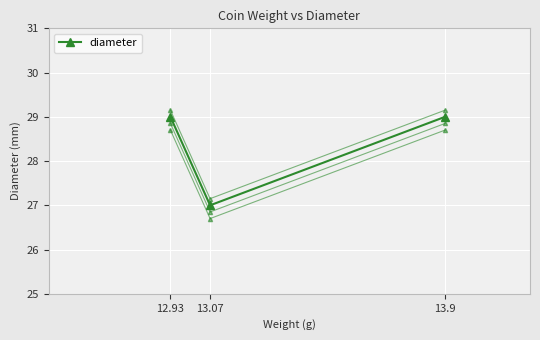

Reading left to right, what are all the values shown in this chart?

12.93=29	13.07=27	13.9=29